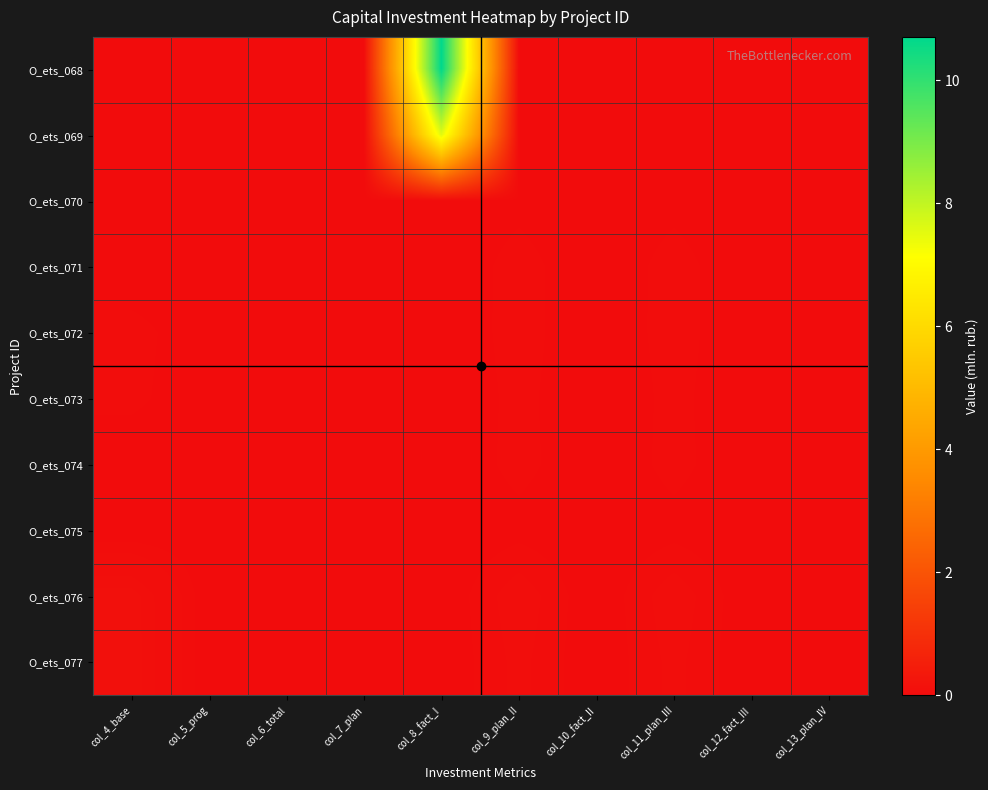

Reading left to right, what are all the values shown in this chart?

О_ets_068: col_4_base=0.0	col_5_prog=0.0	col_6_total=0.0	col_7_plan=0.0	col_8_fact_I=10.7	col_9_plan_II=0.0	col_10_fact_II=0.0	col_11_plan_III=0.0	col_12_fact_III=0.0	col_13_plan_IV=0.0
О_ets_069: col_4_base=0.0	col_5_prog=0.0	col_6_total=0.0	col_7_plan=0.0	col_8_fact_I=7.6	col_9_plan_II=0.0	col_10_fact_II=0.0	col_11_plan_III=0.0	col_12_fact_III=0.0	col_13_plan_IV=0.0
О_ets_070: col_4_base=0.0	col_5_prog=0.0	col_6_total=0.0	col_7_plan=0.0	col_8_fact_I=0.0	col_9_plan_II=0.0	col_10_fact_II=0.0	col_11_plan_III=0.0	col_12_fact_III=0.0	col_13_plan_IV=0.0
О_ets_071: col_4_base=0.0	col_5_prog=0.0	col_6_total=0.0	col_7_plan=0.0	col_8_fact_I=0.0	col_9_plan_II=0.0	col_10_fact_II=0.0	col_11_plan_III=0.0	col_12_fact_III=0.0	col_13_plan_IV=0.0
О_ets_072: col_4_base=0.0	col_5_prog=0.0	col_6_total=0.0	col_7_plan=0.0	col_8_fact_I=0.0	col_9_plan_II=0.0	col_10_fact_II=0.0	col_11_plan_III=0.0	col_12_fact_III=0.0	col_13_plan_IV=0.0
О_ets_073: col_4_base=0.0	col_5_prog=0.0	col_6_total=0.0	col_7_plan=0.0	col_8_fact_I=0.0	col_9_plan_II=0.0	col_10_fact_II=0.0	col_11_plan_III=0.0	col_12_fact_III=0.0	col_13_plan_IV=0.0
О_ets_074: col_4_base=0.0	col_5_prog=0.0	col_6_total=0.0	col_7_plan=0.0	col_8_fact_I=0.0	col_9_plan_II=0.0	col_10_fact_II=0.0	col_11_plan_III=0.0	col_12_fact_III=0.0	col_13_plan_IV=0.0
О_ets_075: col_4_base=0.0	col_5_prog=0.0	col_6_total=0.0	col_7_plan=0.0	col_8_fact_I=0.0	col_9_plan_II=0.0	col_10_fact_II=0.0	col_11_plan_III=0.0	col_12_fact_III=0.0	col_13_plan_IV=0.0
О_ets_076: col_4_base=0.1	col_5_prog=0.0	col_6_total=0.0	col_7_plan=0.0	col_8_fact_I=0.0	col_9_plan_II=0.1	col_10_fact_II=0.0	col_11_plan_III=0.1	col_12_fact_III=0.0	col_13_plan_IV=0.0
О_ets_077: col_4_base=0.1	col_5_prog=0.0	col_6_total=0.0	col_7_plan=0.0	col_8_fact_I=0.0	col_9_plan_II=0.0	col_10_fact_II=0.0	col_11_plan_III=0.0	col_12_fact_III=0.0	col_13_plan_IV=0.0